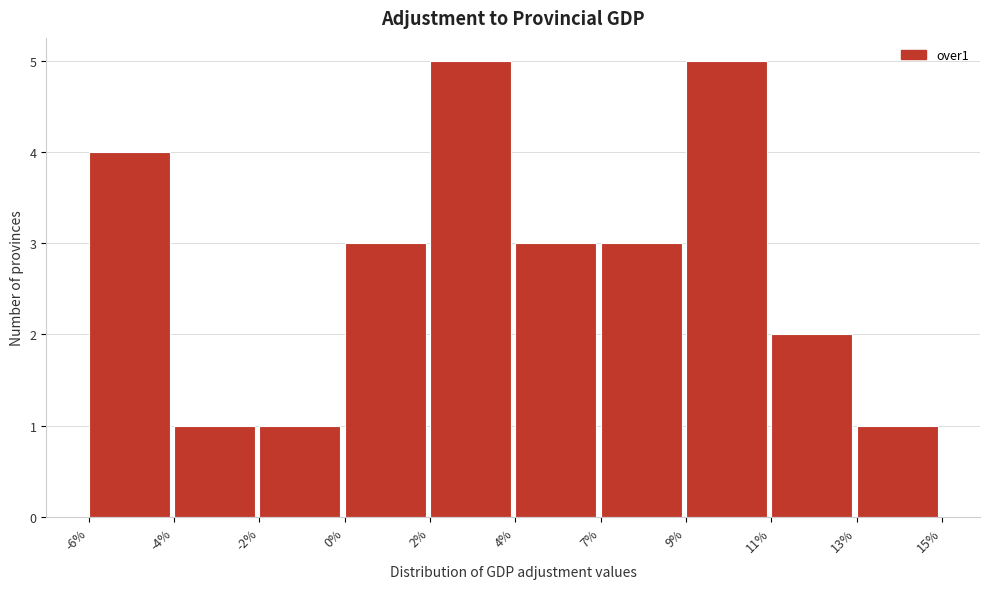

Reading right to left, transcribe all the data shown in this chart.

1	2	5	3	3	5	3	1	1	4